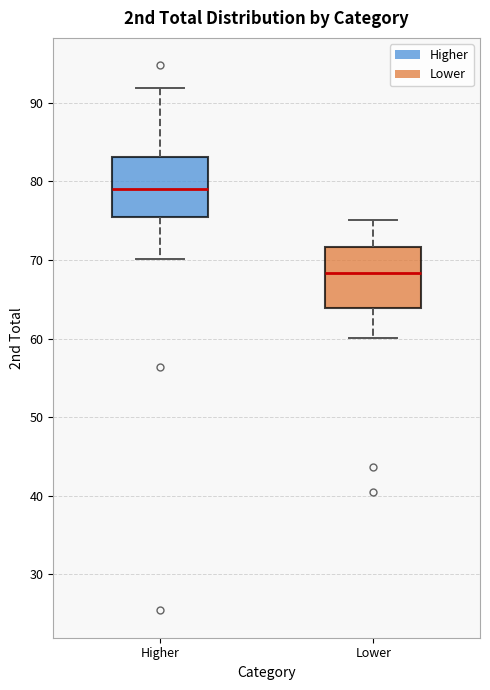

Reading left to right, transcribe this box plot: for each box, give where its median line is, the range the box spans, and where its two whiskers end, as read against the y-axis. The values are not printed on the chart, so give them approximately, as read against the axis.

Higher: median 79, box 75 to 83, whiskers 70 to 92
Lower: median 68, box 64 to 72, whiskers 60 to 75